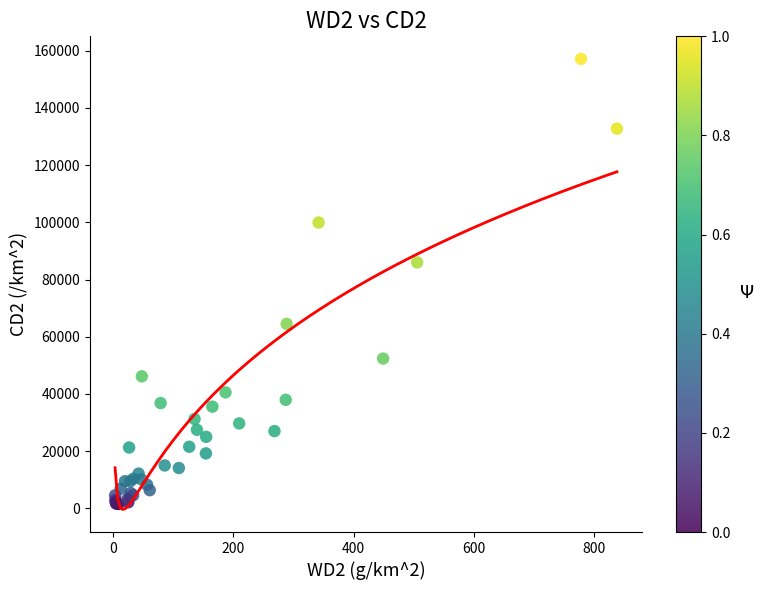

What Y value in the scatter plot is closest to 79331?

85974.0